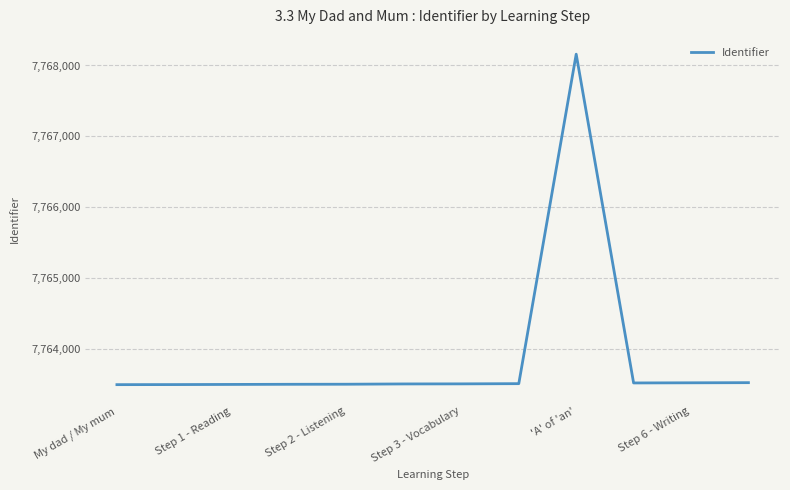

What is the difference between the maximum and minimum values?

4655